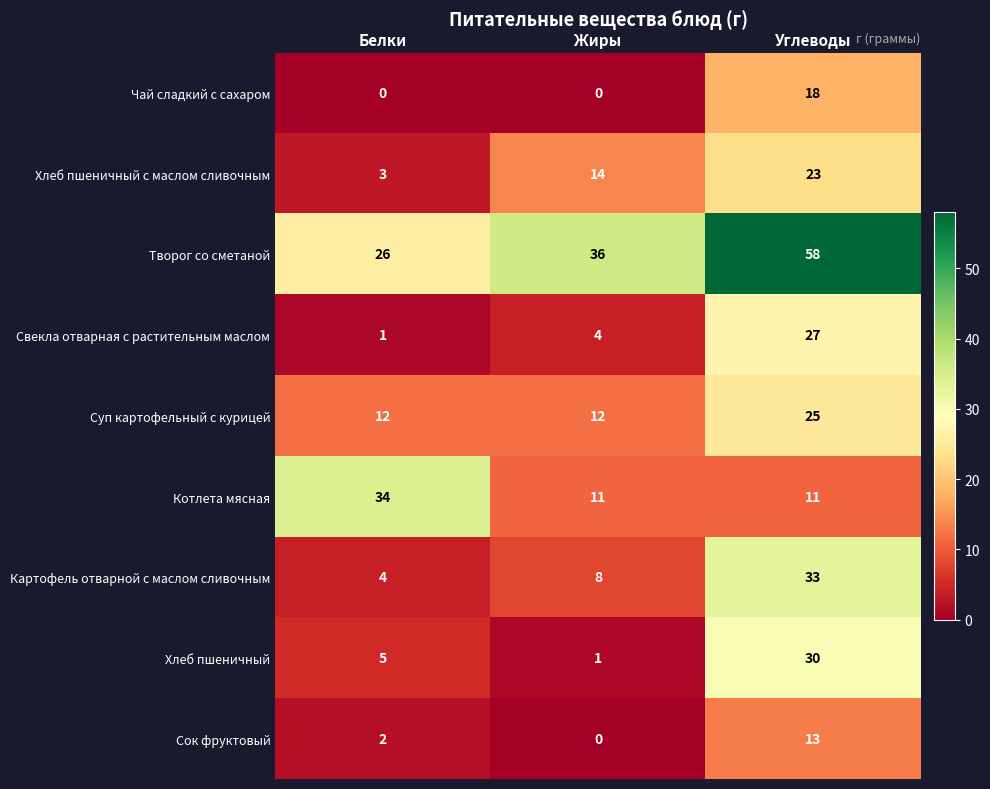

What is the sum of all Котлета мясная values?

56